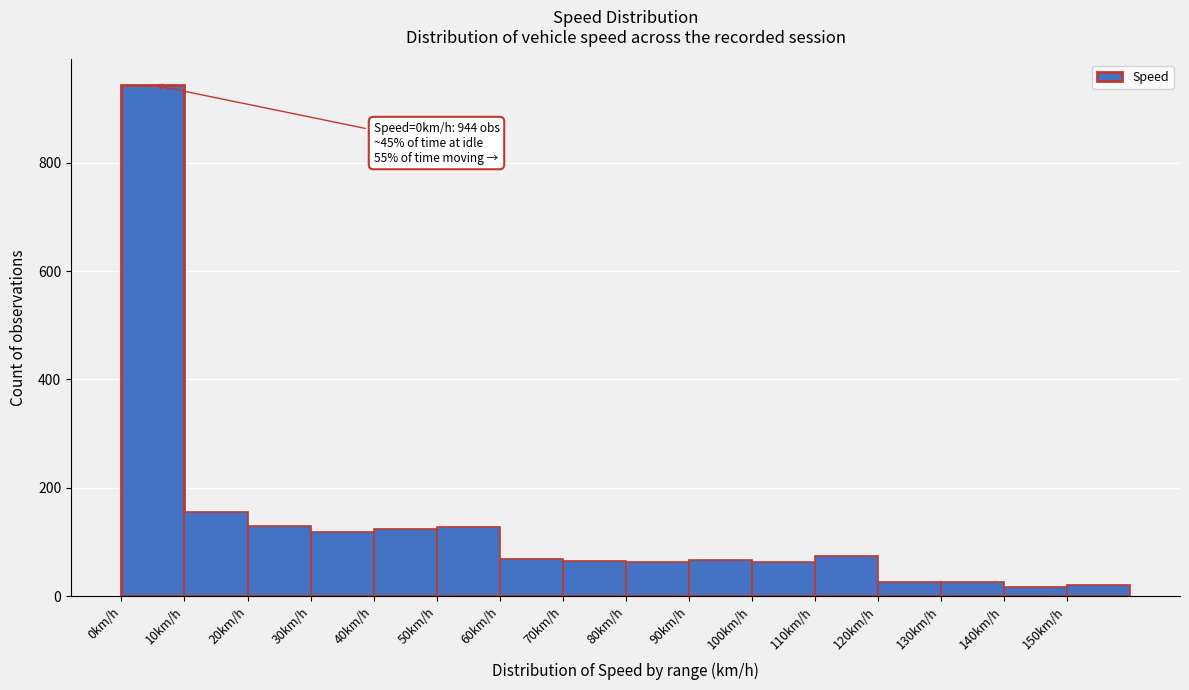

Which range on the x-axis has the tallest bar?

0 to 10